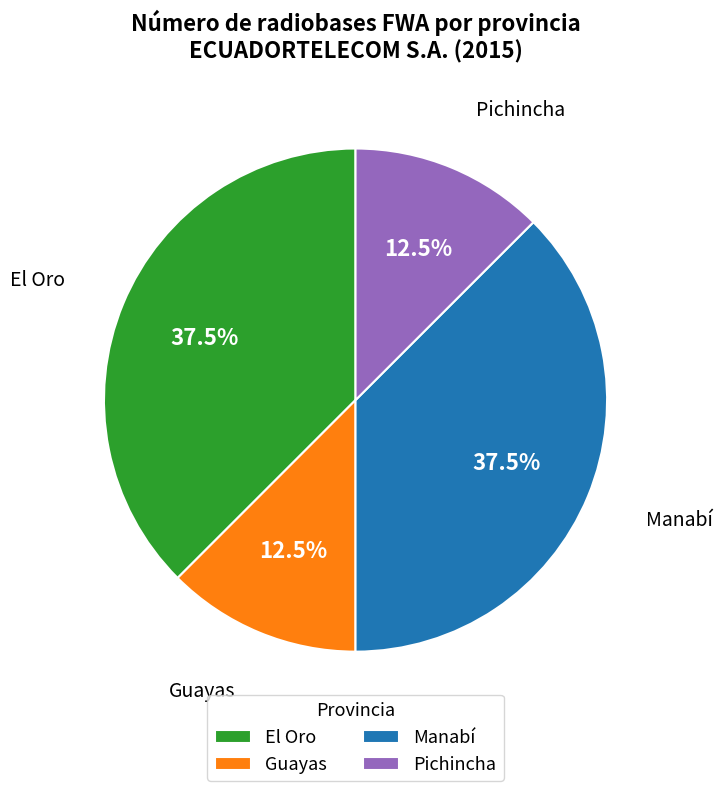

True or false: El Oro accounts for 24% of the total.

False